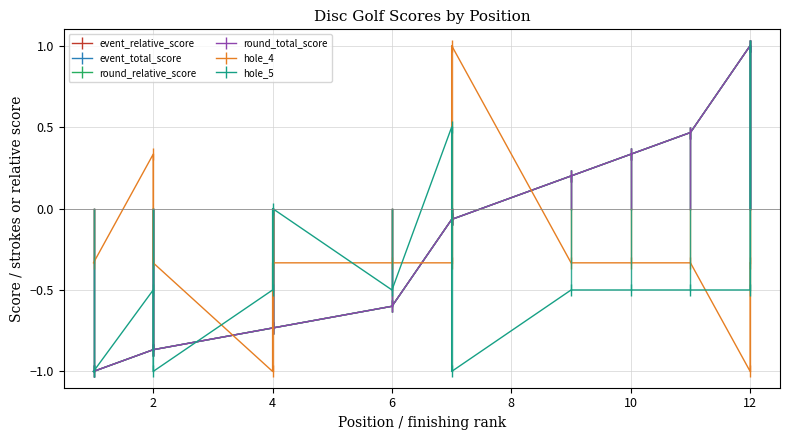

How many values in hole_5 are above zero?

2